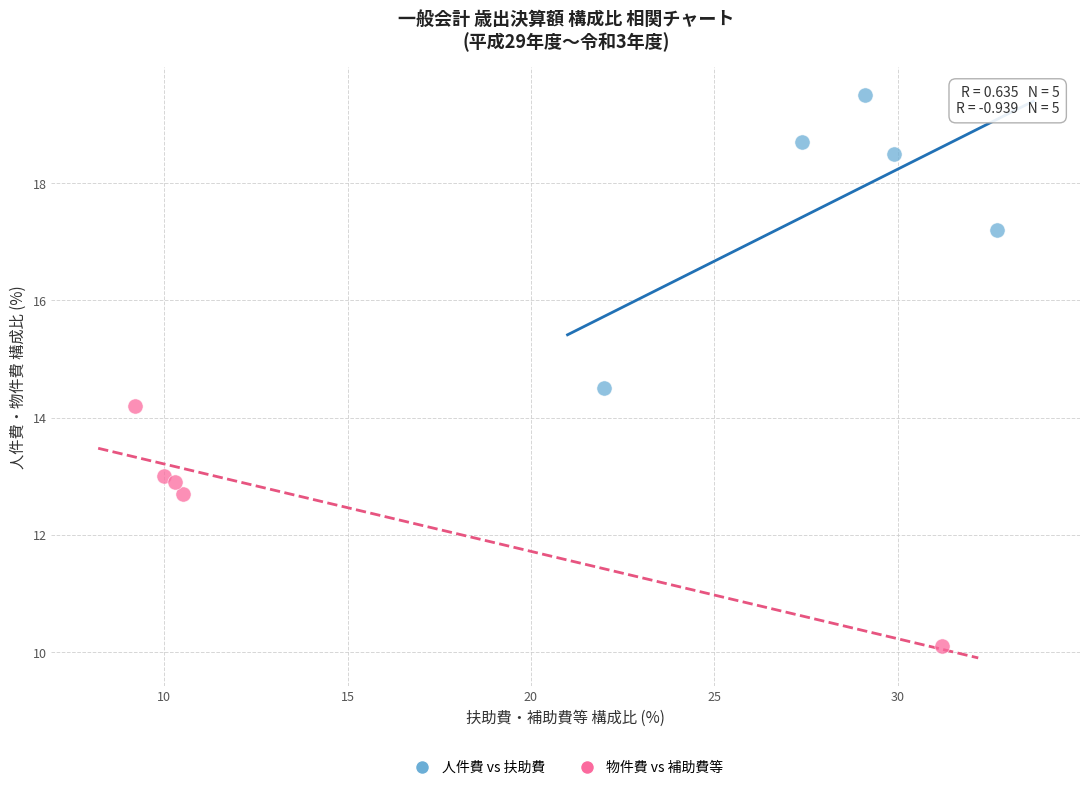

Which series has the widest spread of Y values?

人件費 vs 扶助費